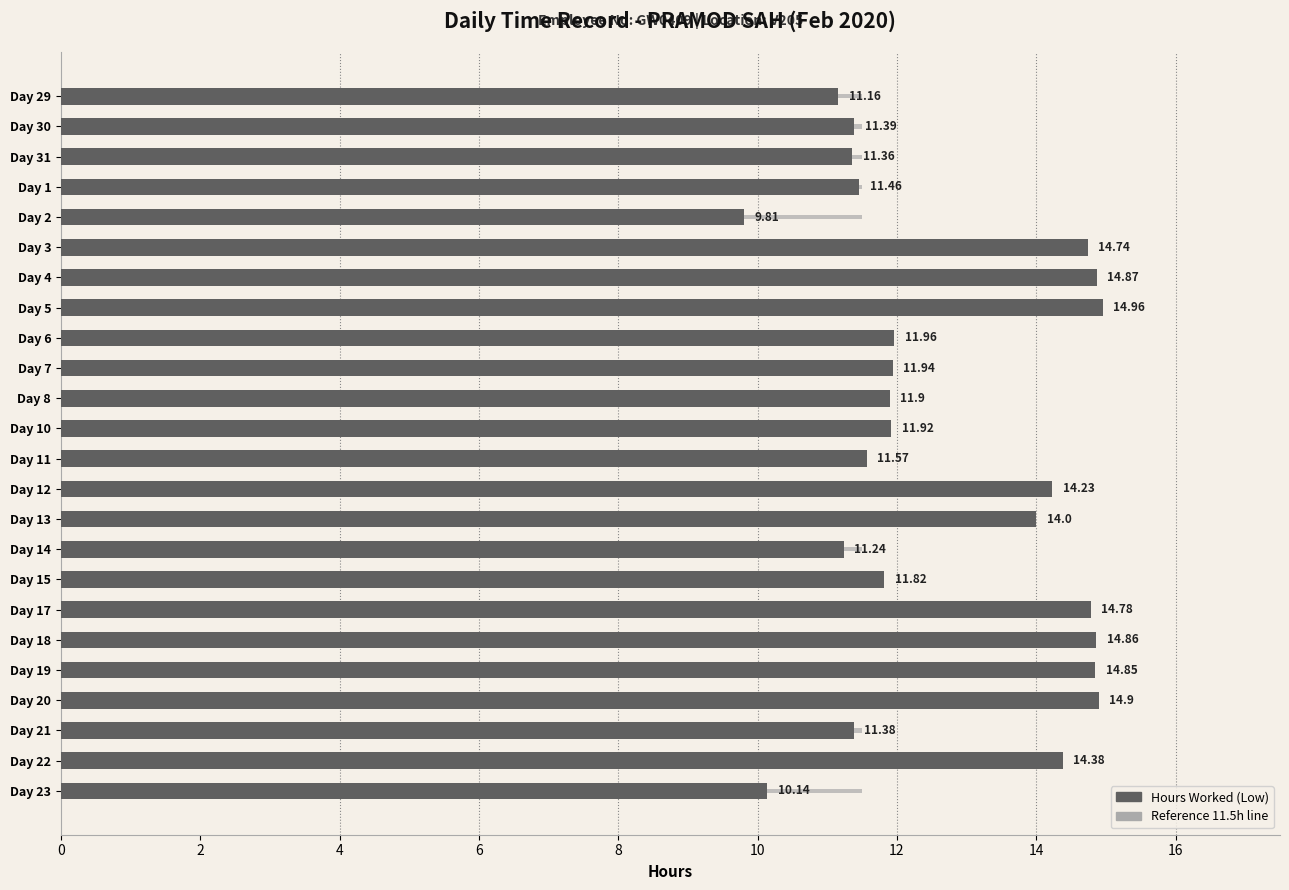

Which series changed the most between 18 and 10?

Hours Worked (Low)